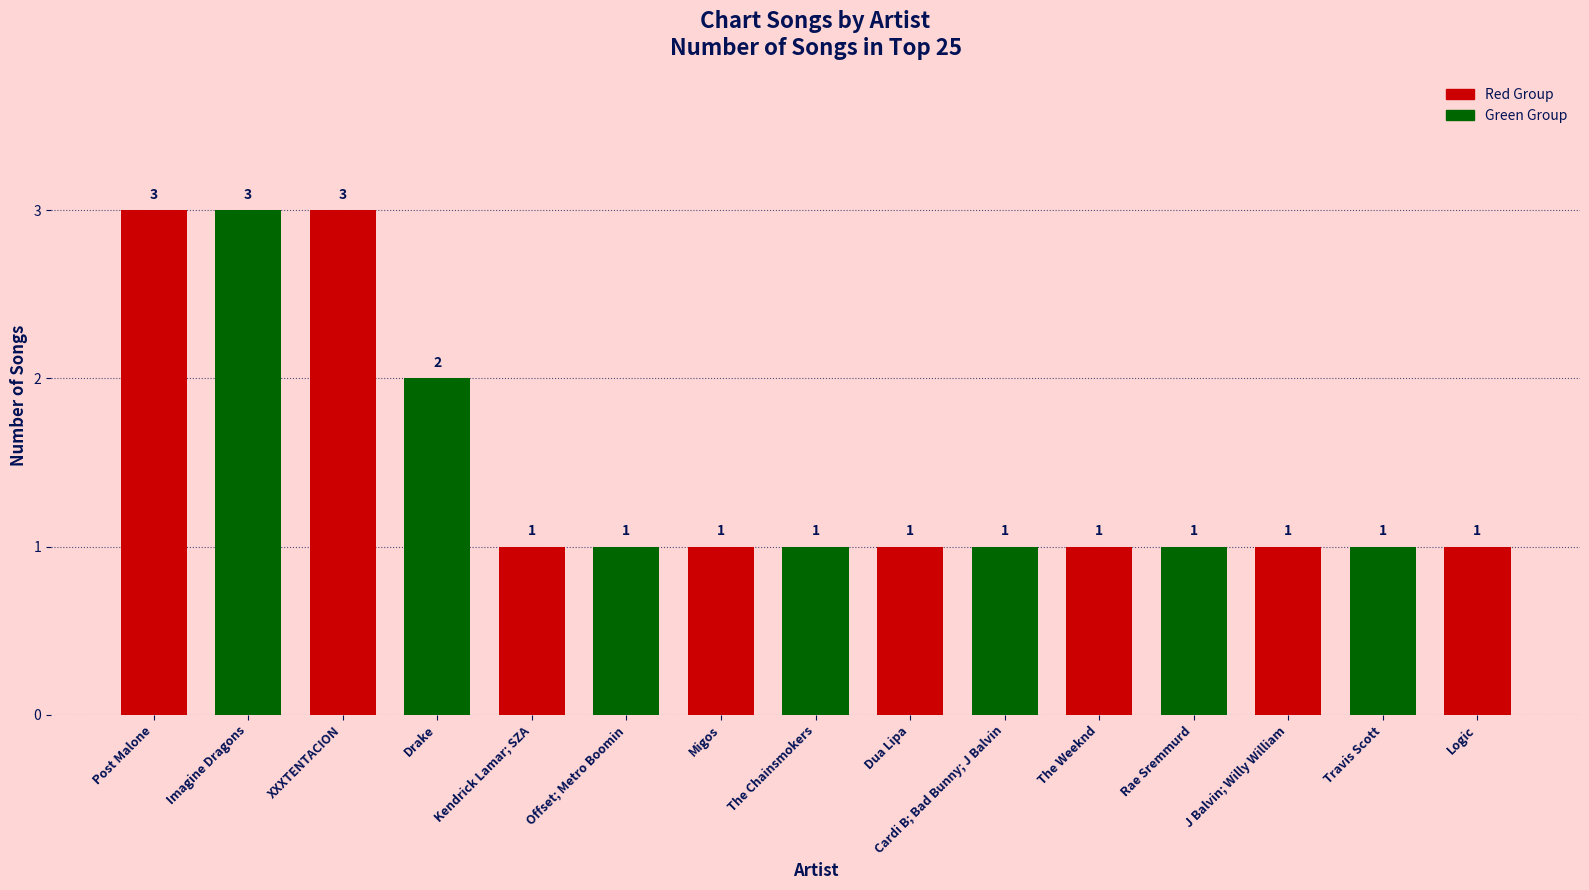

What is the label of the 14th bar from the left?

Travis Scott